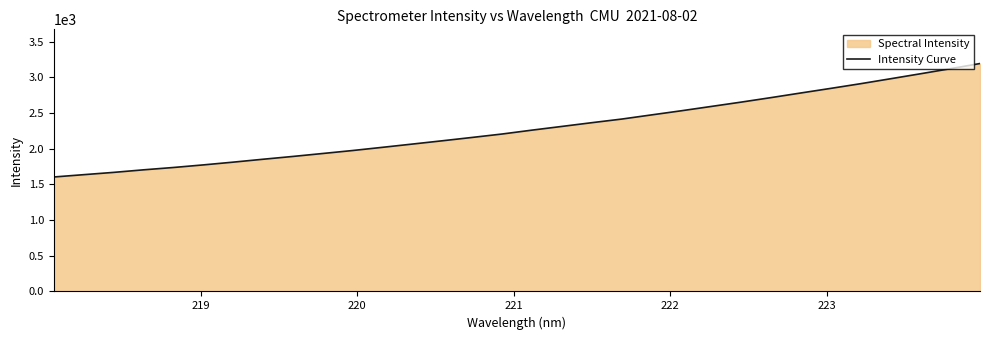

What is the maximum value shown in the chart?

3194.5